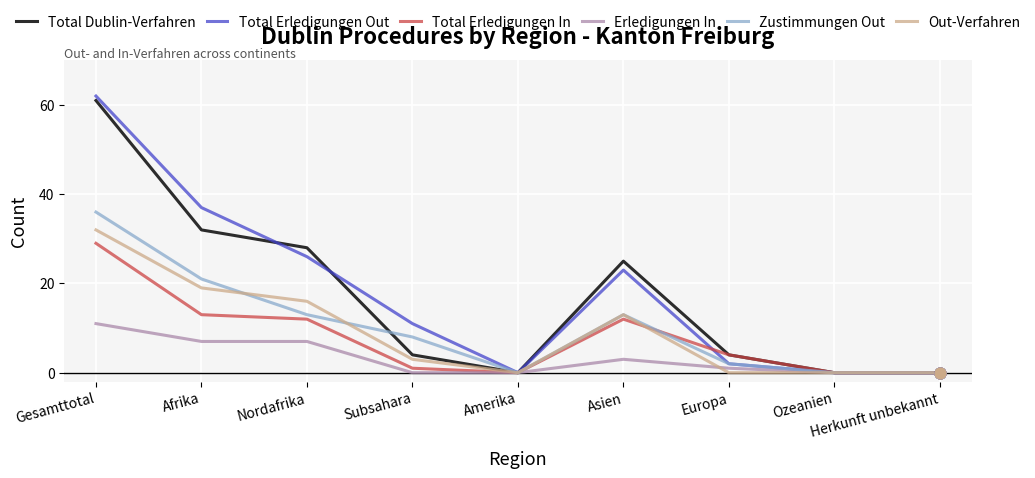

Which series has the largest total across all categories?

Total Erledigungen Out